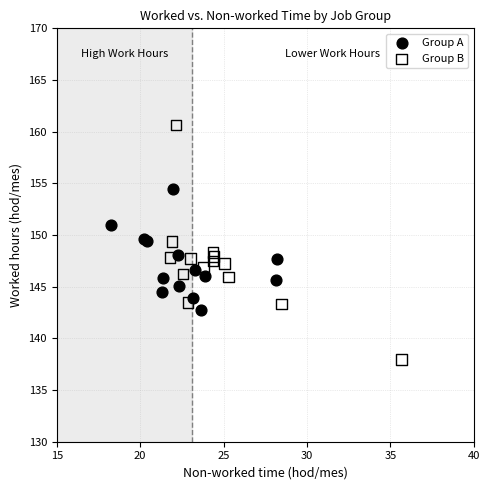

Which series contains the lowest Y value?

Group B